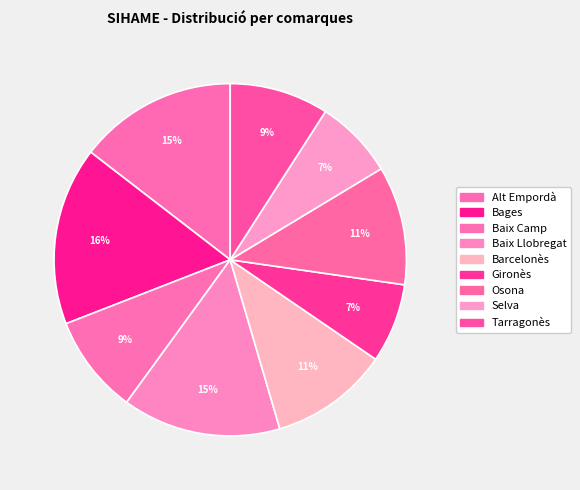

What is the ratio of the value at Bages to the value at Tarragonès?

1.8